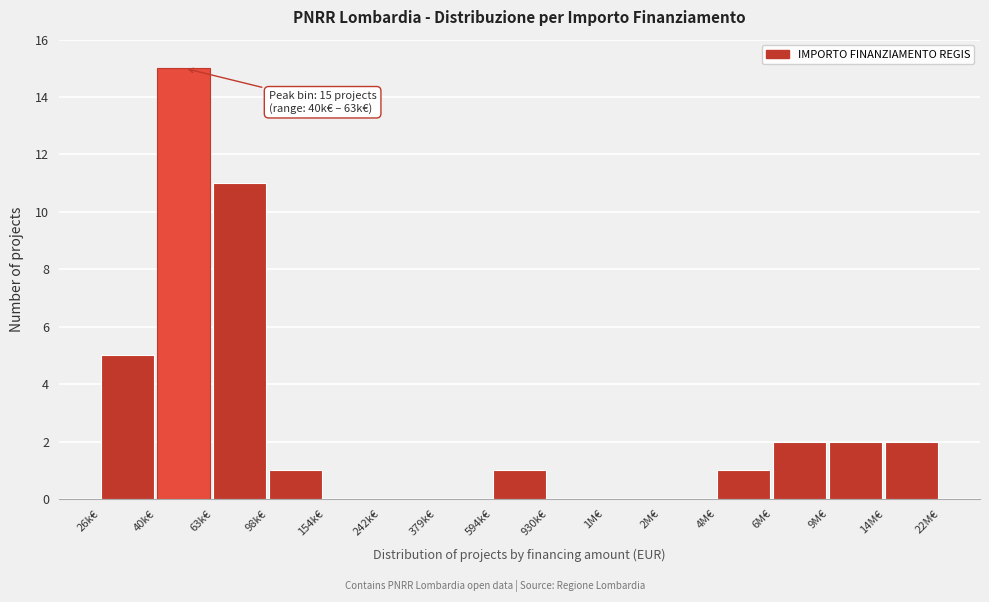

Reading left to right, what are all the values shown in this chart?

26k€=5	40k€=15	63k€=11	98k€=1	154k€=0	242k€=0	379k€=0	594k€=1	930k€=0	1M€=0	2M€=0	4M€=1	6M€=2	9M€=2	14M€=2